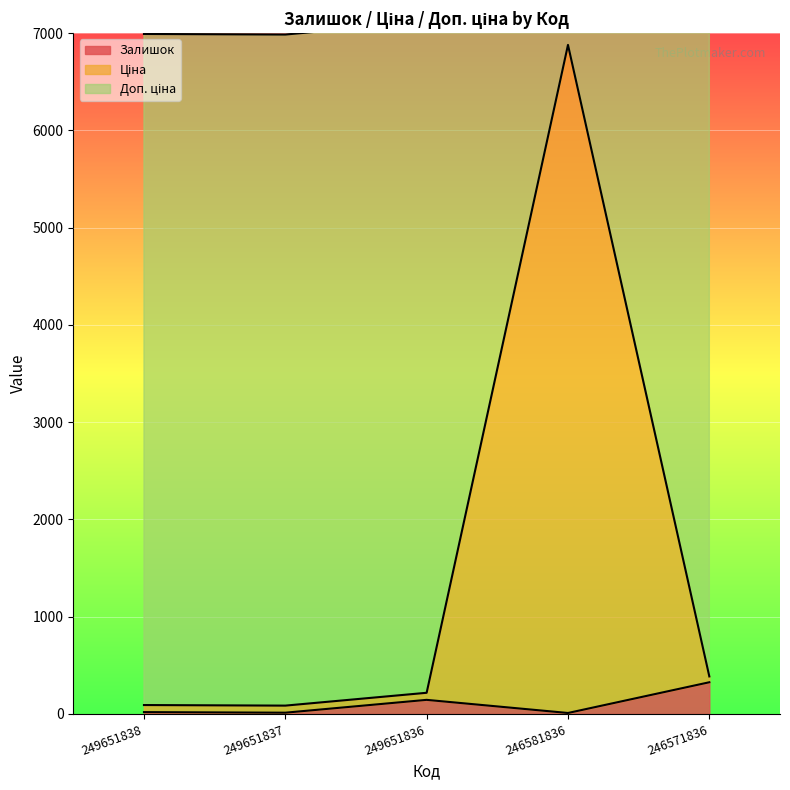

What is the maximum value for Залишок?

326